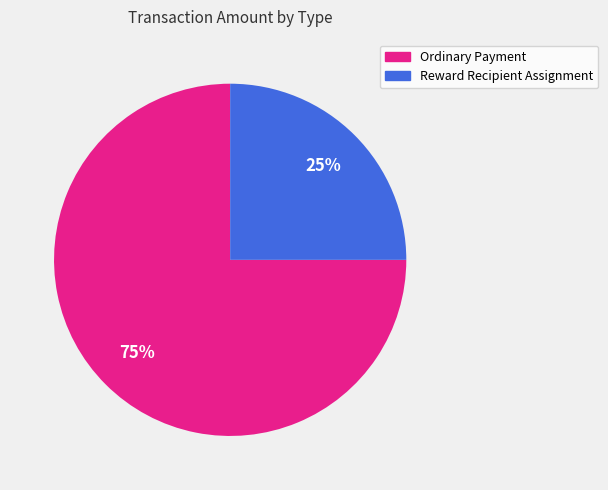

The Ordinary Payment slice represents 92% of the pie. True or false?

False